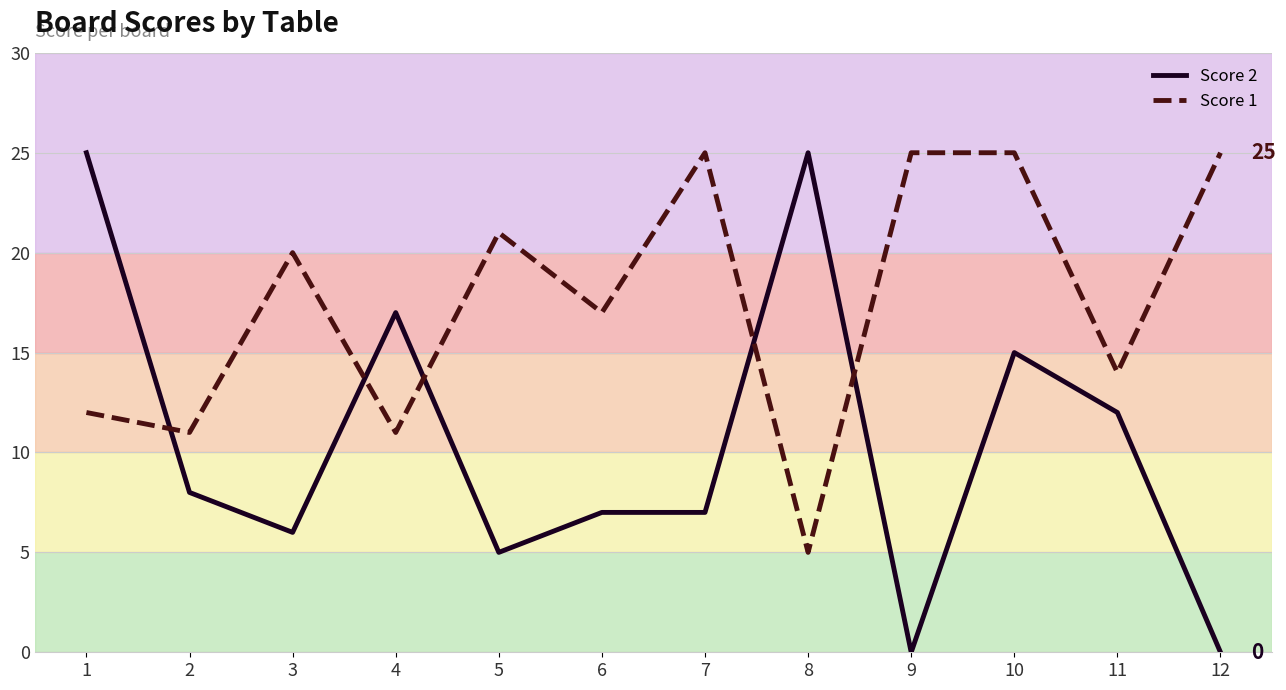

Where does the Score 2 series first go above 8?

1